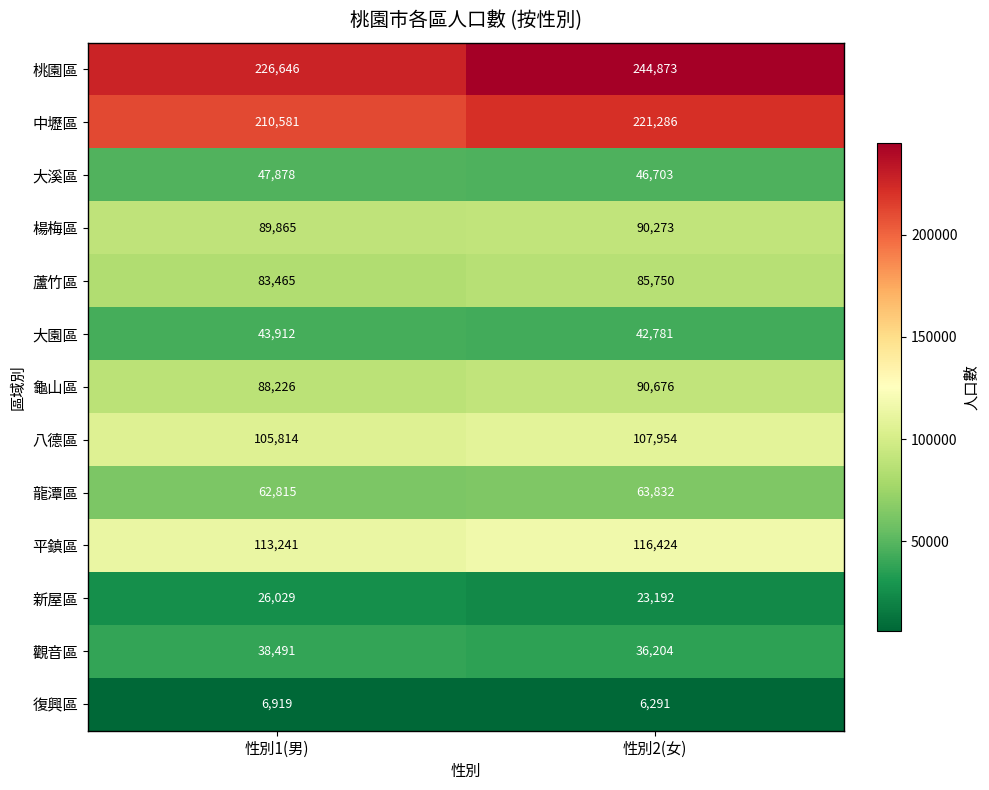

What is the greatest value displayed?

244873